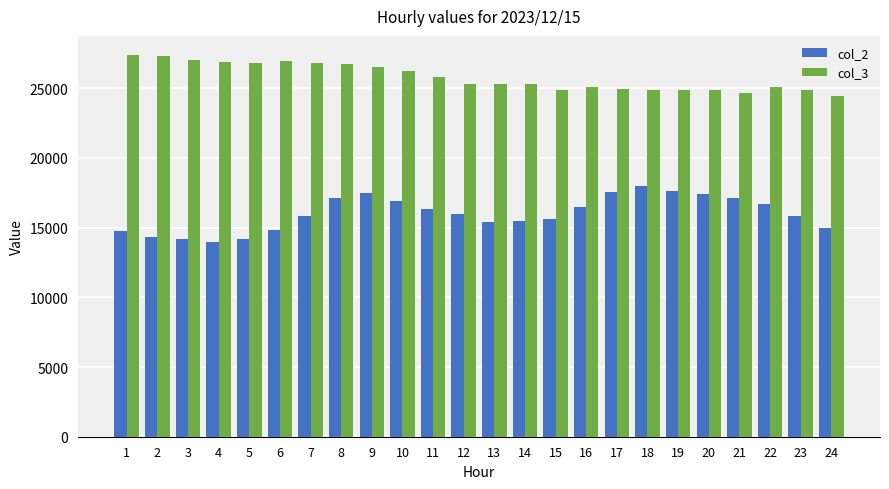

What is the spread (max minus min) of values at 3?

12829